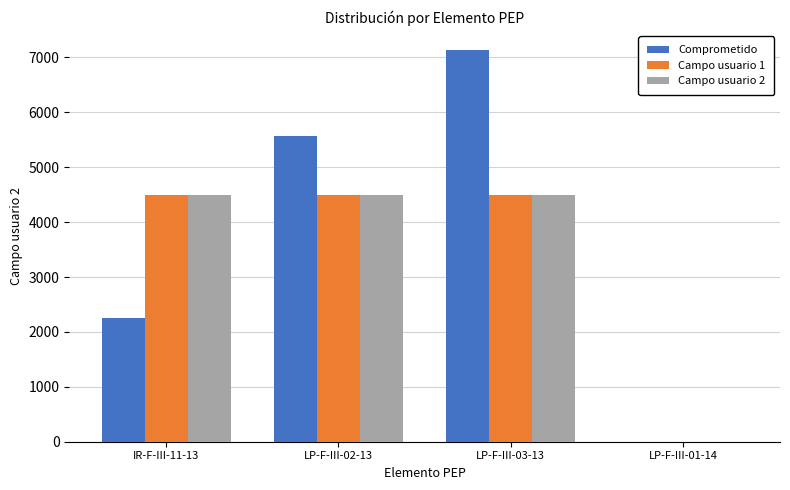

What is the sum of all Comprometido values?

14948